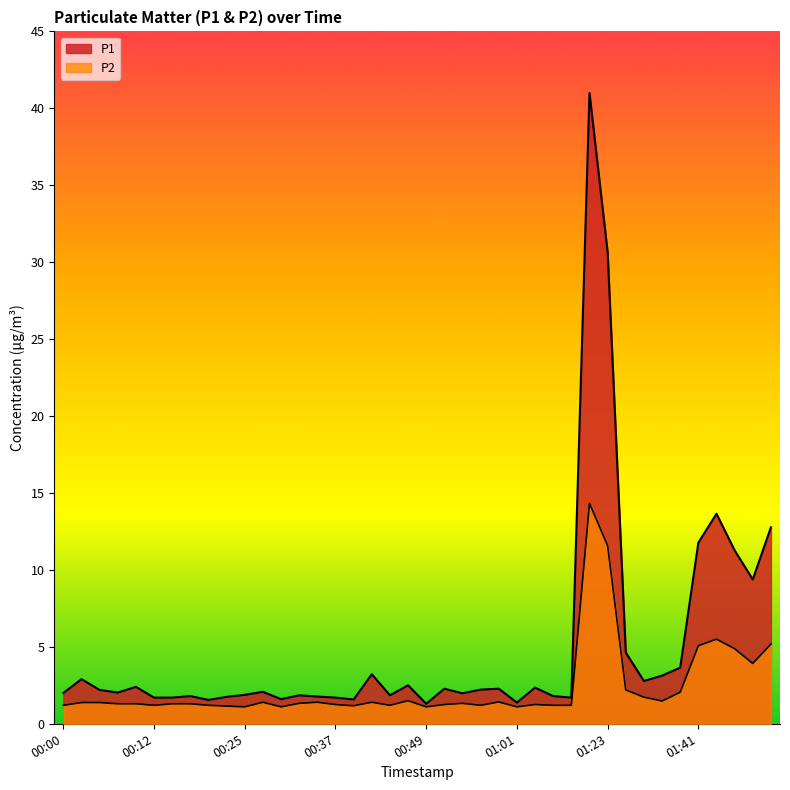

Between 00:27 and 00:00, which is larger?

00:27